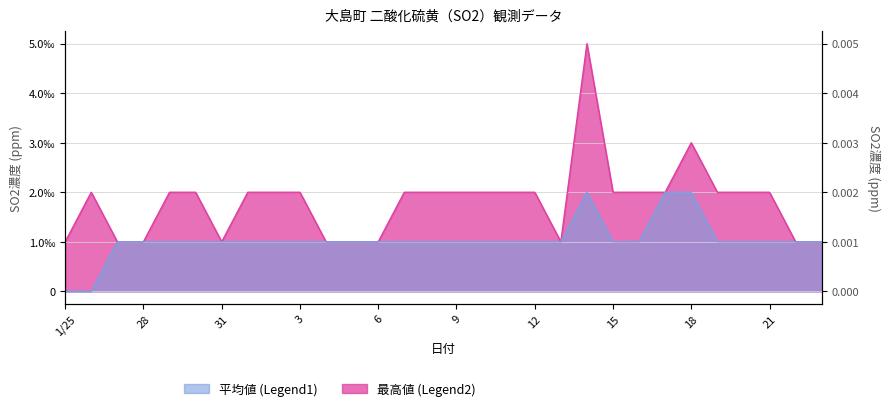

True or false: 平均値 has a value of 0.0 at 15.

True